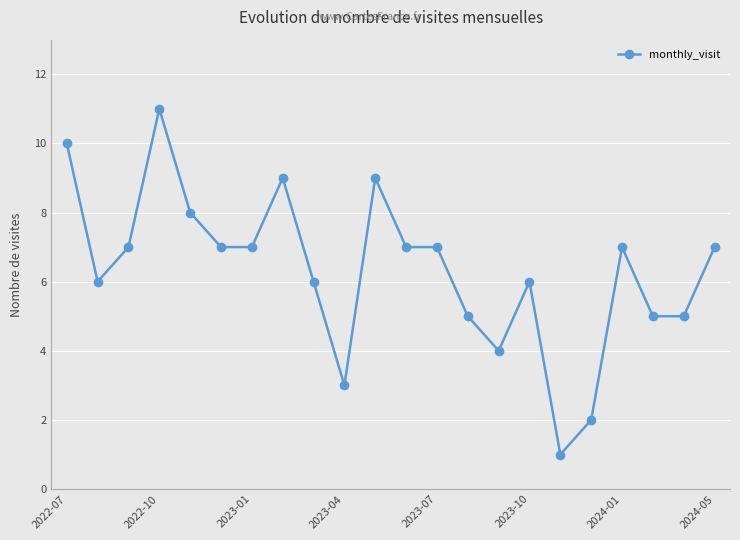

What is the value of the 8th point from the left?

9